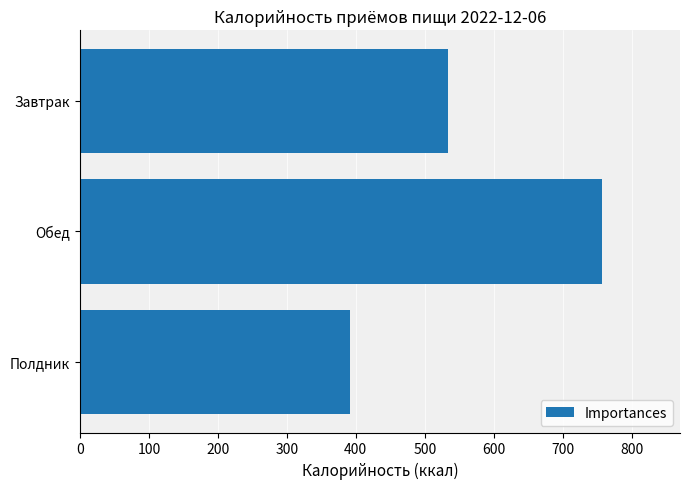

What value does the data have at Полдник?

391.1